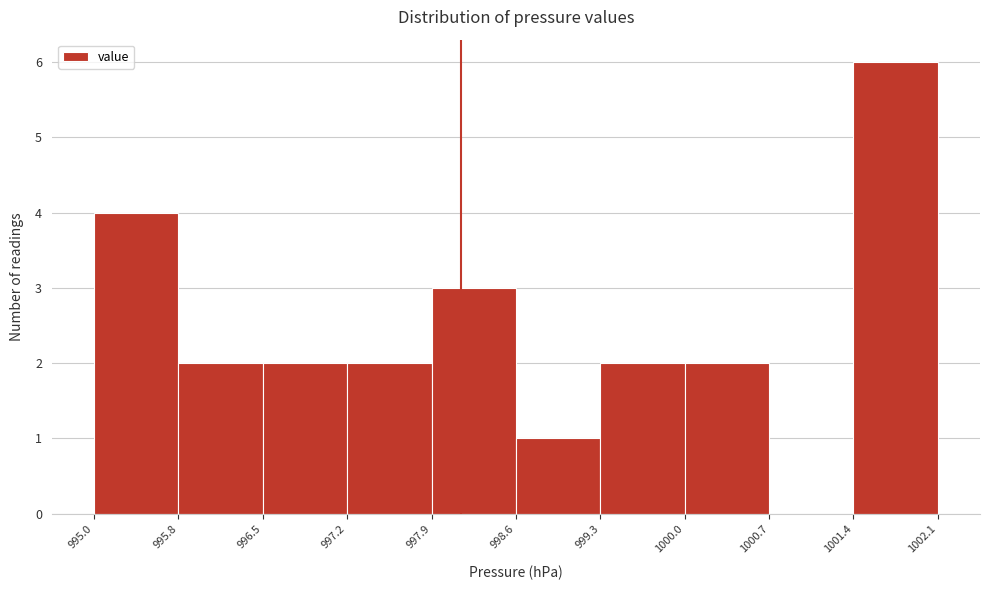

Reading left to right, list every bar in this chart as the range it spans on the x-axis followed by its height. The values are not printed on the chart, so give them approximately, as read against the axis.

995.0 to 995.8: 4
995.8 to 996.5: 2
996.5 to 997.2: 2
997.2 to 997.9: 2
997.9 to 998.6: 3
998.6 to 999.3: 1
999.3 to 1000.0: 2
1000.0 to 1000.7: 2
1000.7 to 1001.4: 0
1001.4 to 1002.1: 6